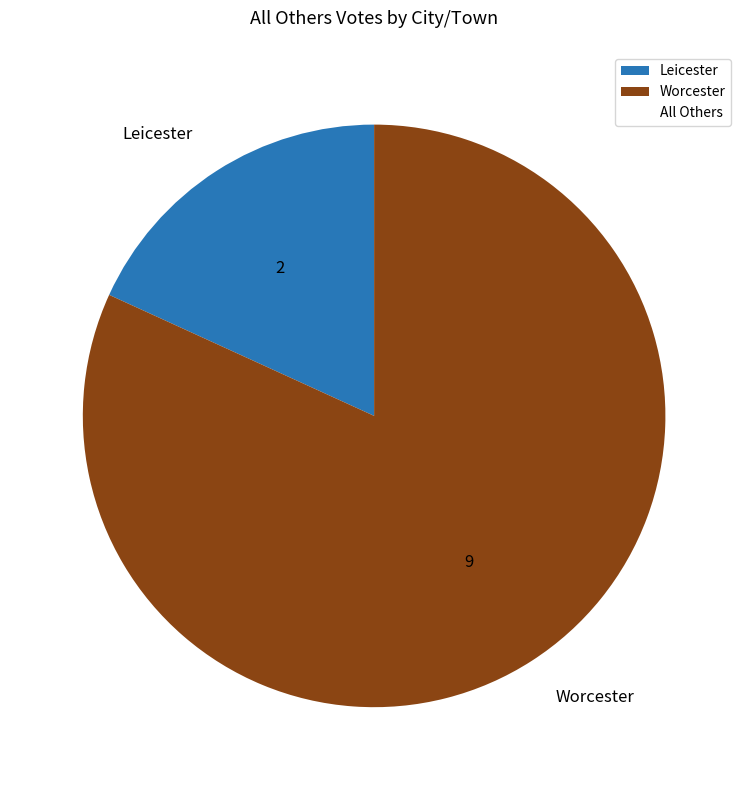

What is the largest slice in the pie chart?

Worcester